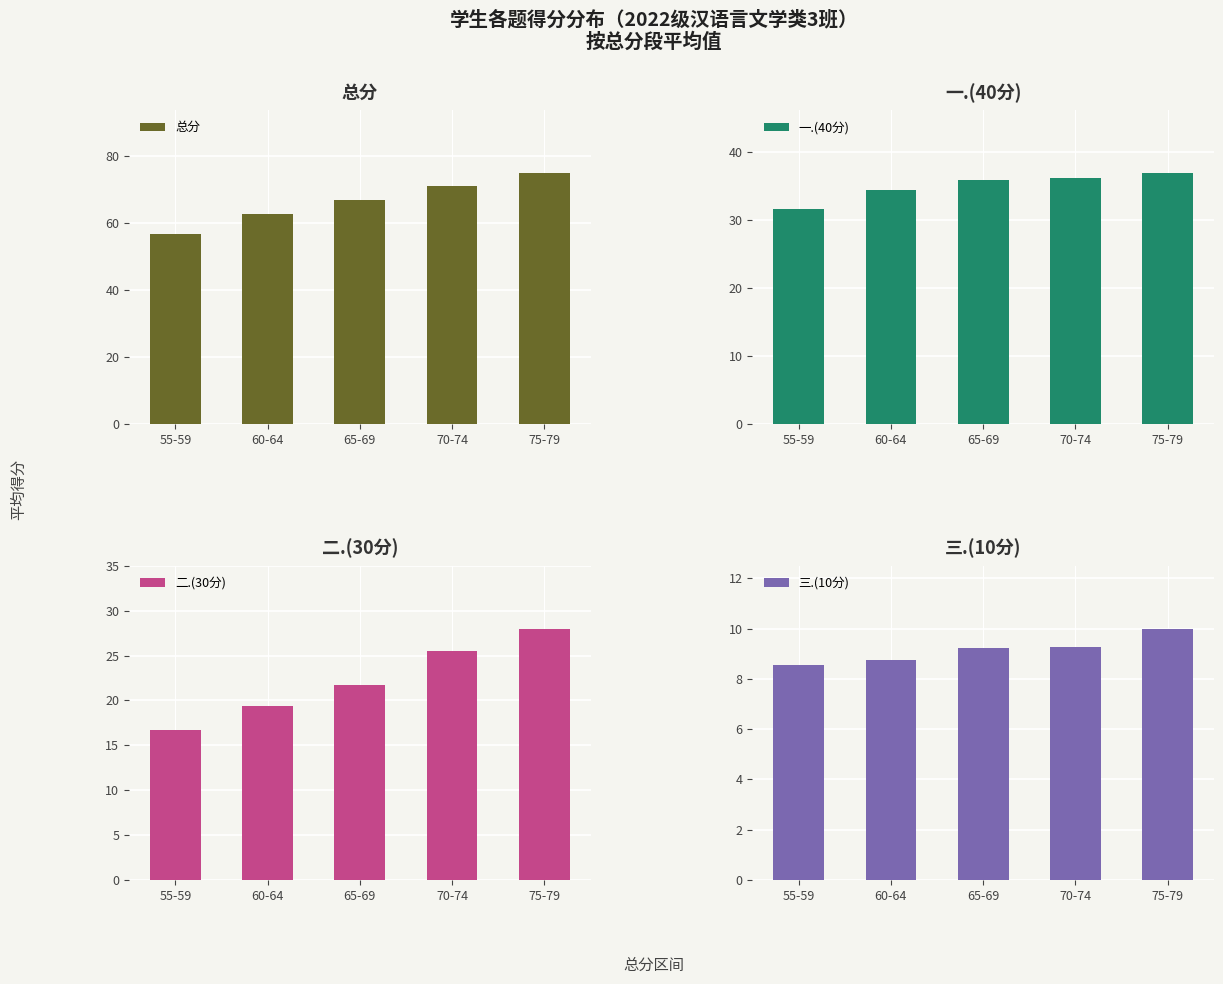

What is the average value of the 总分 series?

66.5